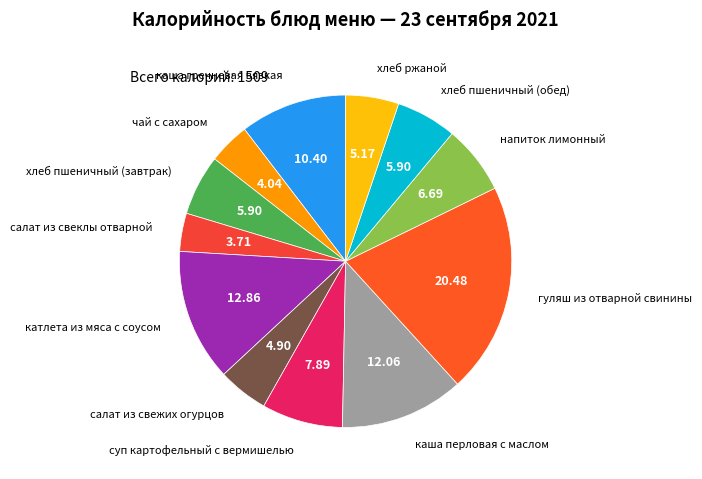

What is the ratio of the value at хлеб пшеничный (обед) to the value at хлеб пшеничный (завтрак)?

1.0